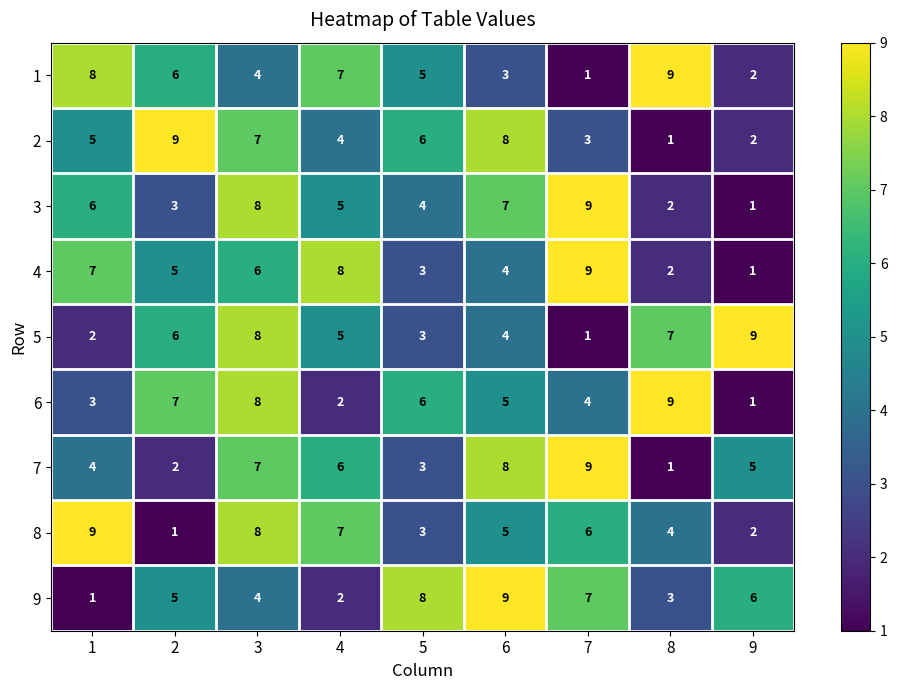

What is the sum of the 3 values at 6 and 8?

9